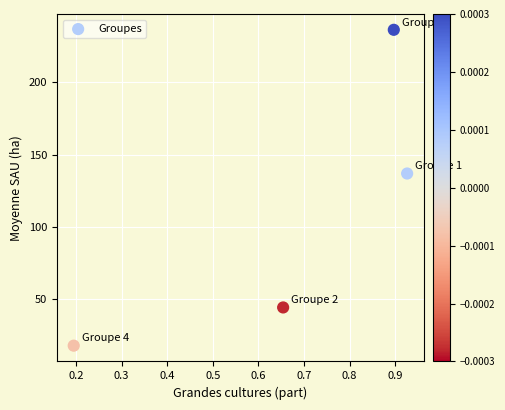

What is the average X value?

0.7